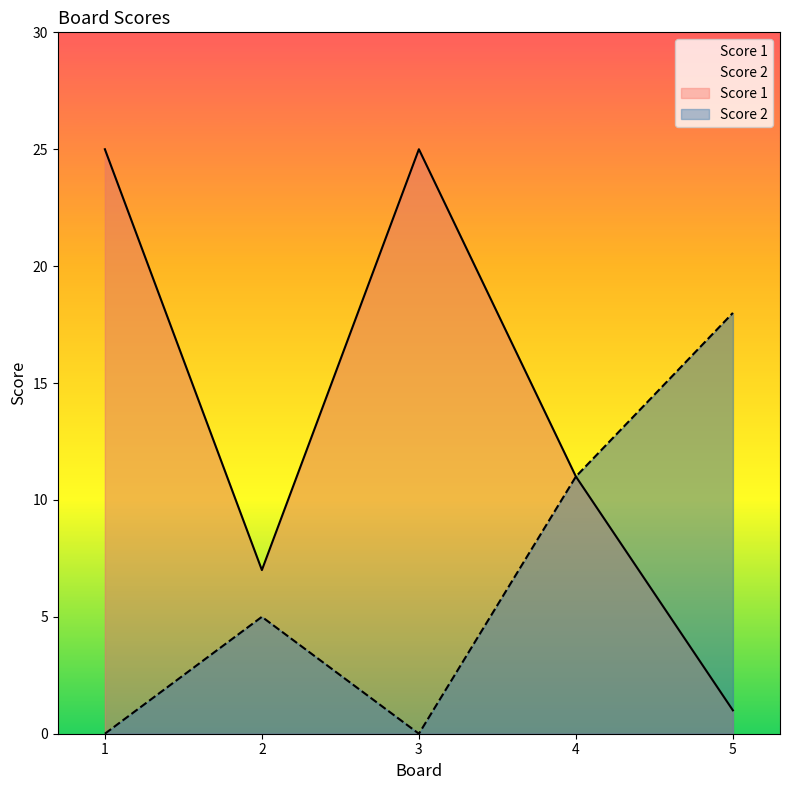

Which category has the highest value across all series?

1